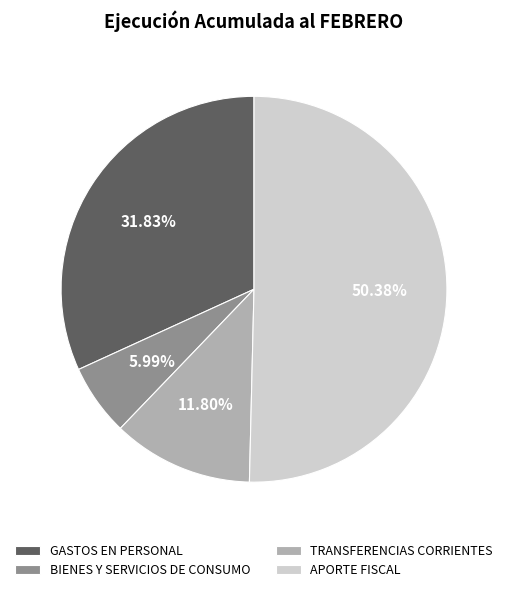

Which slice is the smallest?

BIENES Y SERVICIOS DE CONSUMO